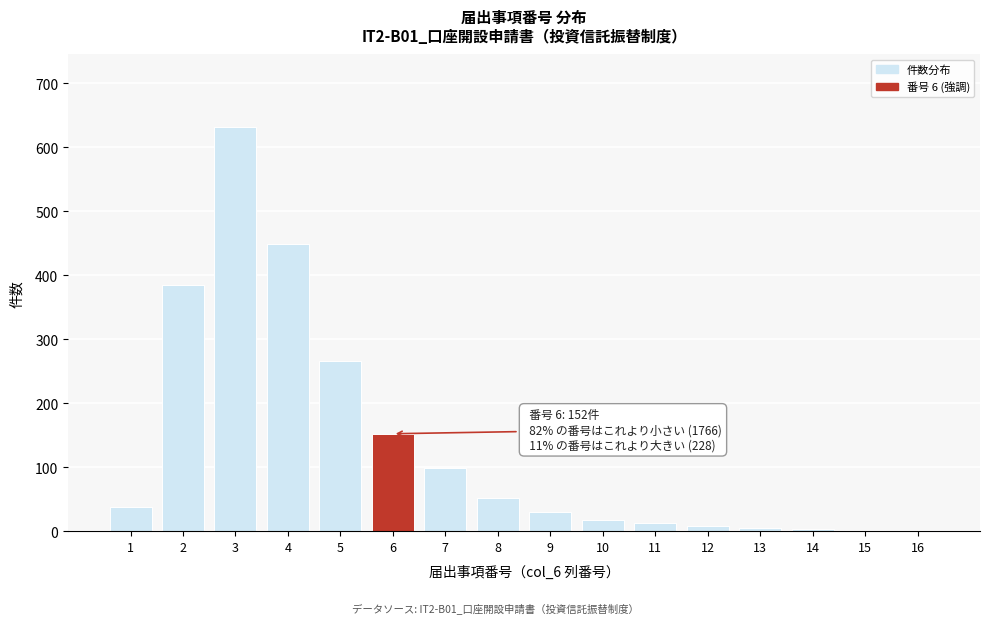

What is the change in value from 2 to 9?

-354